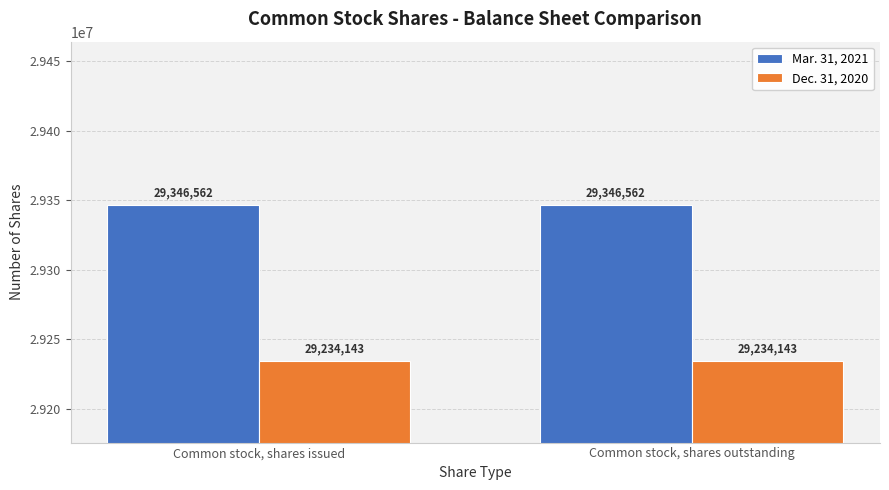

What is the spread (max minus min) of values at Common stock, shares outstanding?

112419